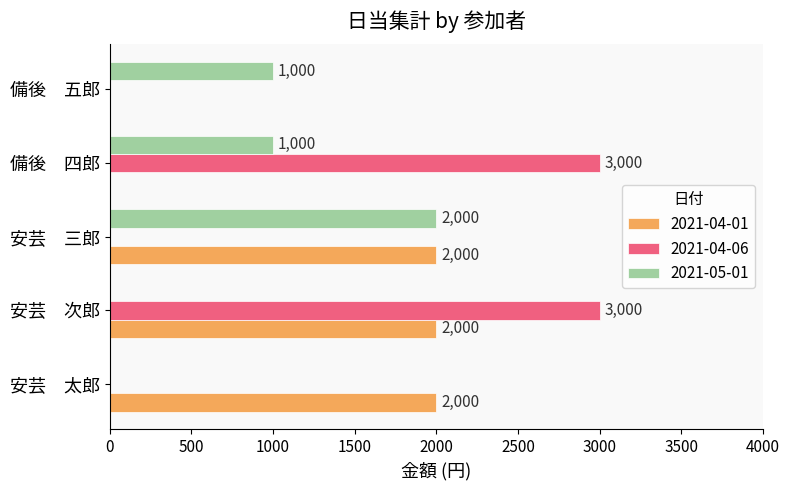

What is the maximum value for 2021-05-01?

2000